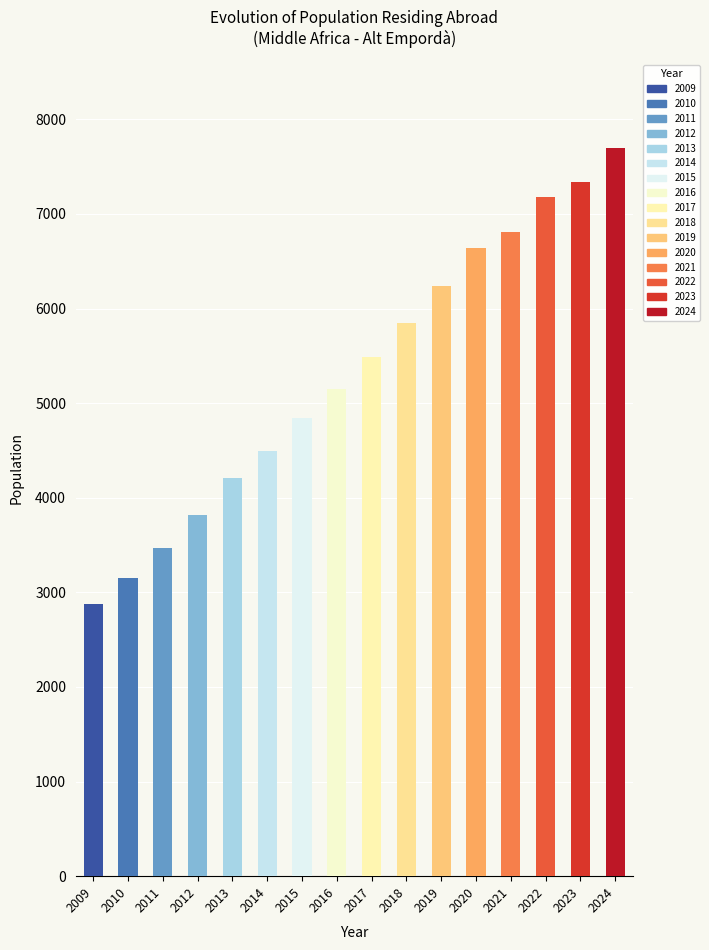

True or false: the data shows 11530 at 2024.

False